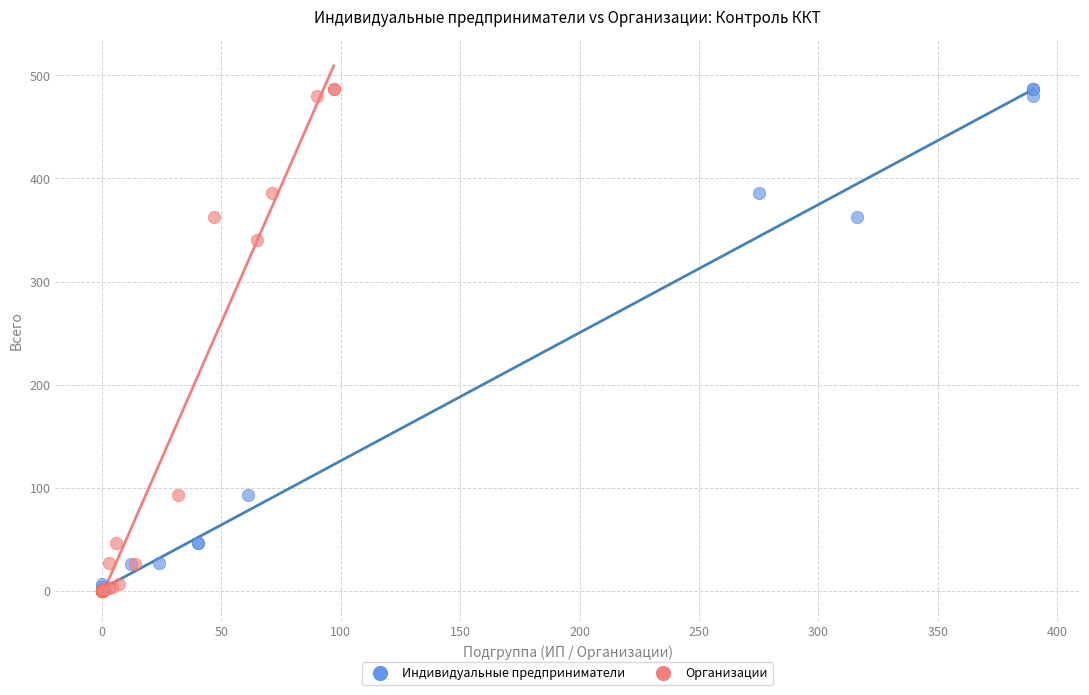

What are all the series names shown in the legend?

Индивидуальные предприниматели, Организации